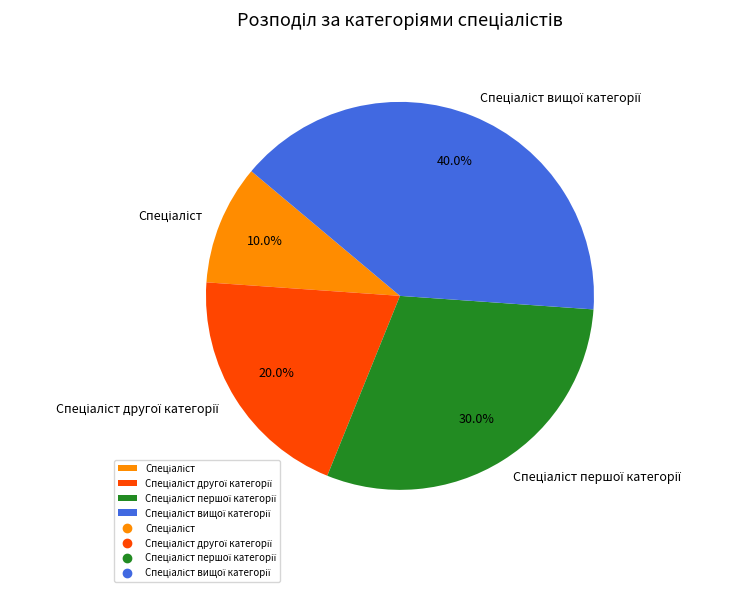

Is there a majority slice in this chart?

No